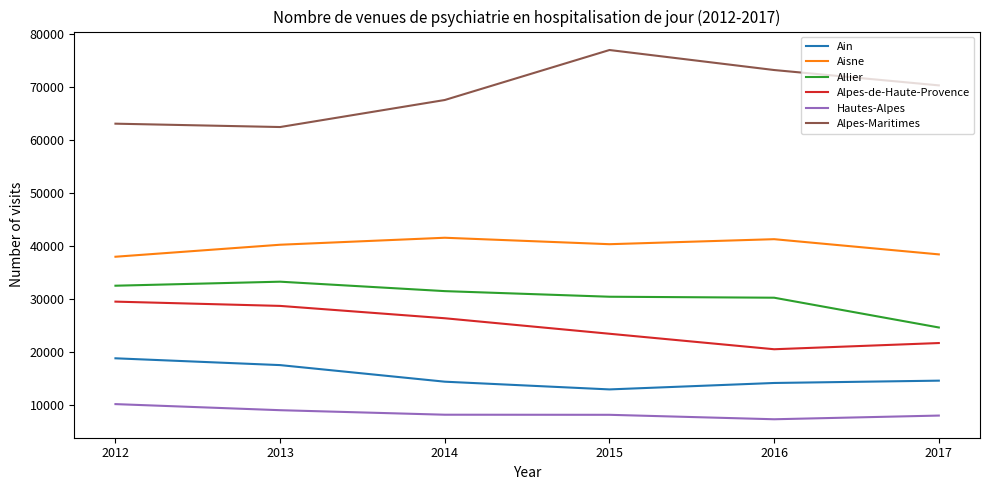

True or false: Ain has a value of 18774 at 2012.

True